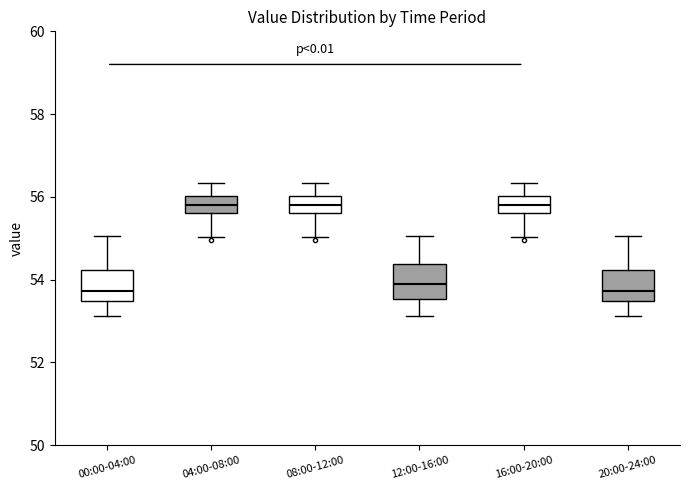

Where does the lower whisker of the box for 04:00-08:00 end on the y-axis? The values are not printed on the chart, so give them approximately, as read against the axis.

55.0